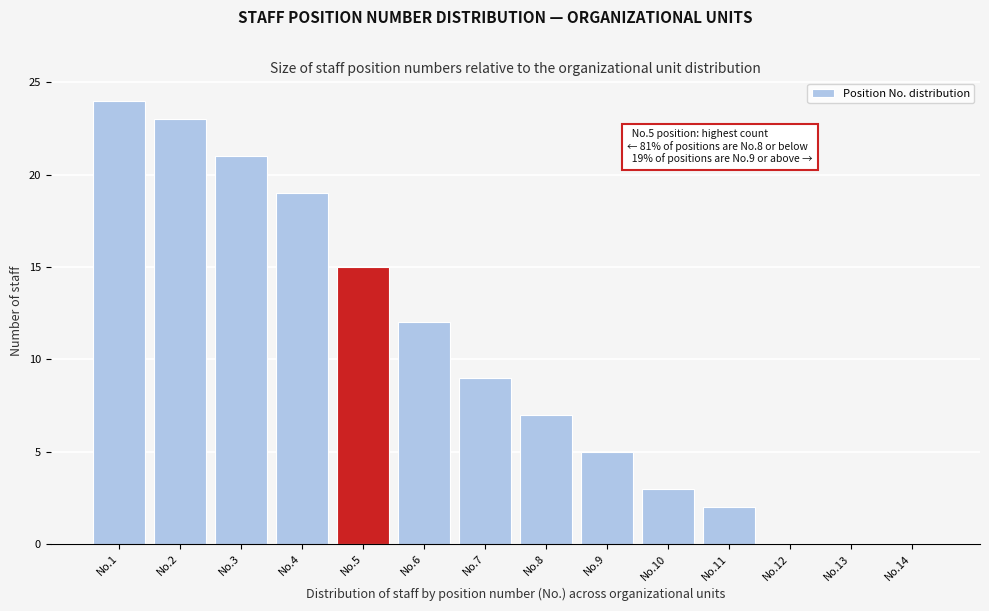

Reading left to right, what are all the values shown in this chart?

No.1=24	No.2=23	No.3=21	No.4=19	No.5=15	No.6=12	No.7=9	No.8=7	No.9=5	No.10=3	No.11=2	No.12=0	No.13=0	No.14=0